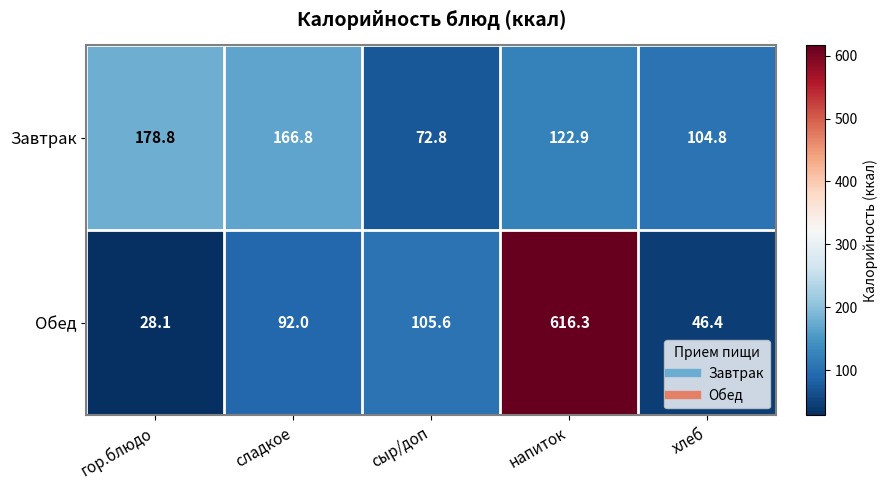

At which category does the chart reach its peak across all series?

напиток